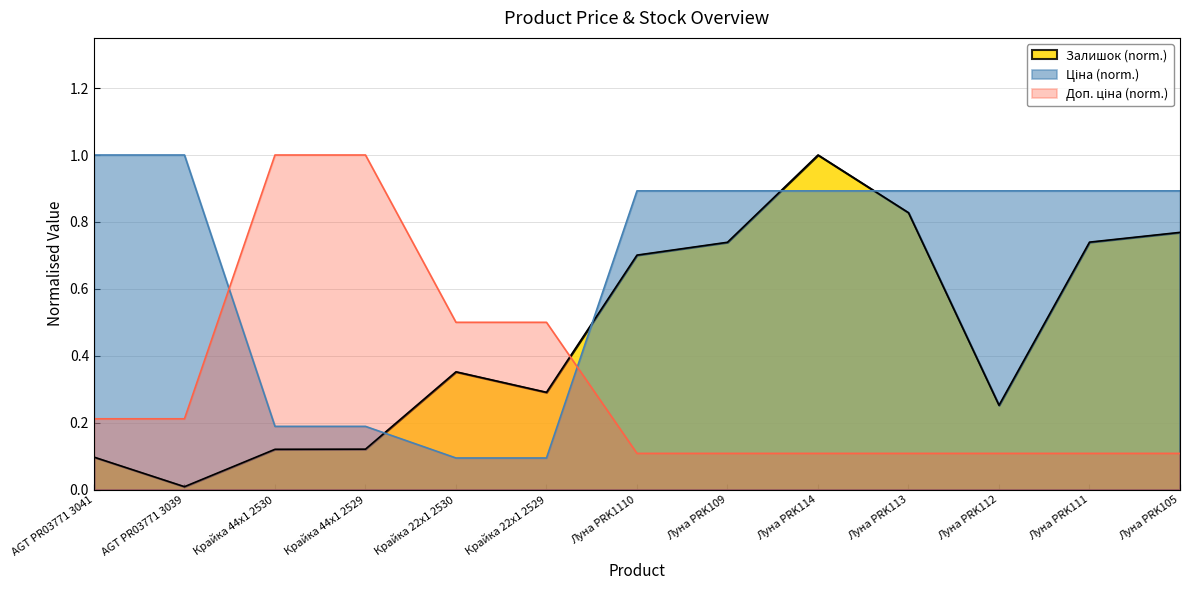

Between Крайка 22x1 2530 and Луна PRK109, which series saw the biggest shift?

Ціна